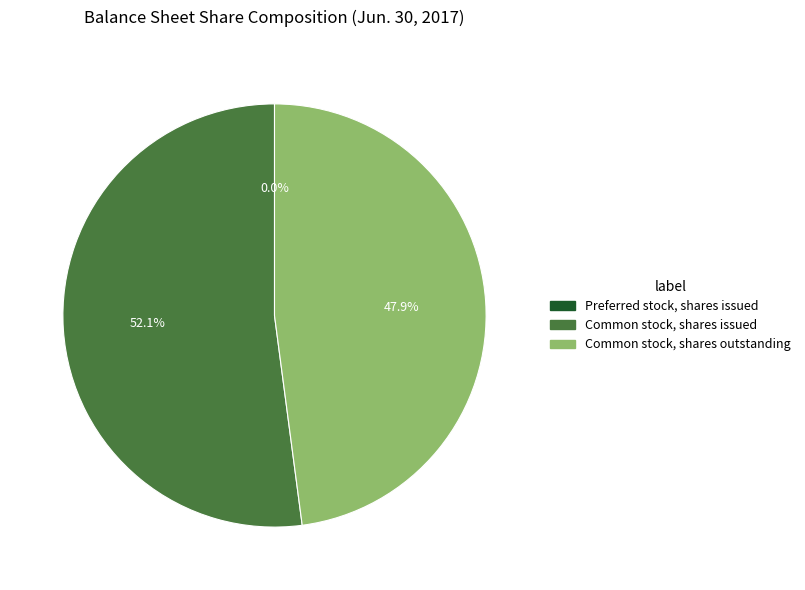

Which category has the biggest portion of the pie?

Common stock, shares issued